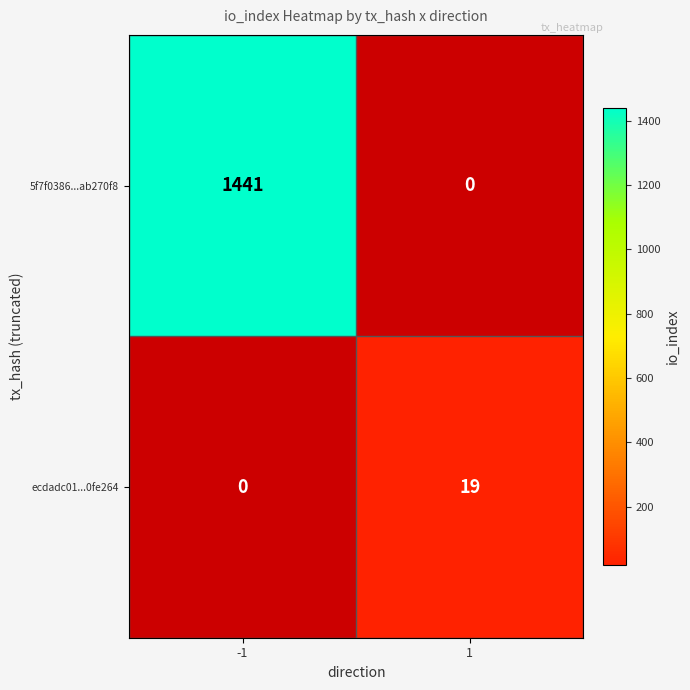

How many series are shown in this chart?

2